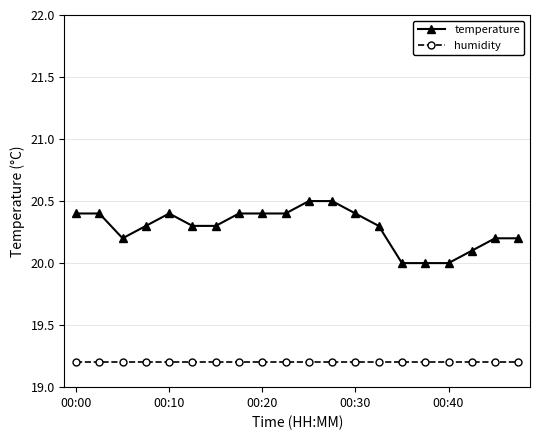

True or false: temperature and humidity intersect in this chart.

False